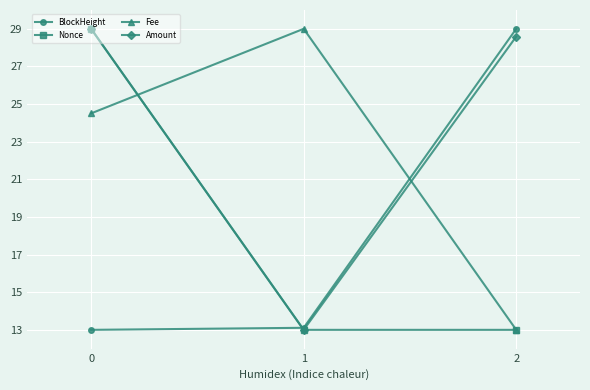

What is the average value of the Fee series?

22.2